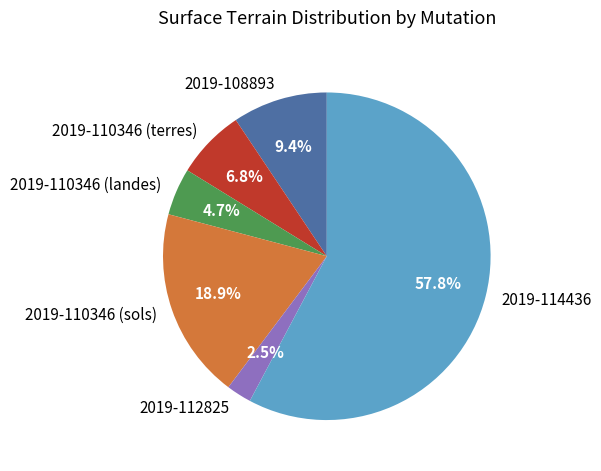

How much of the chart is everything except 2019-110346 (landes)?

95.3%